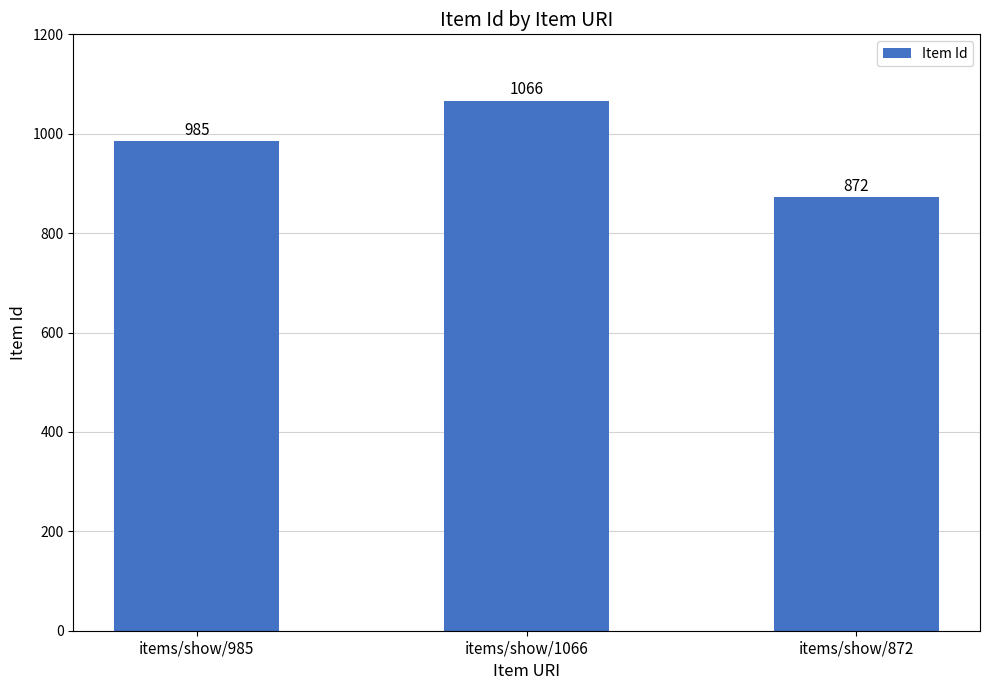

Does the chart contain stacked bars?

No